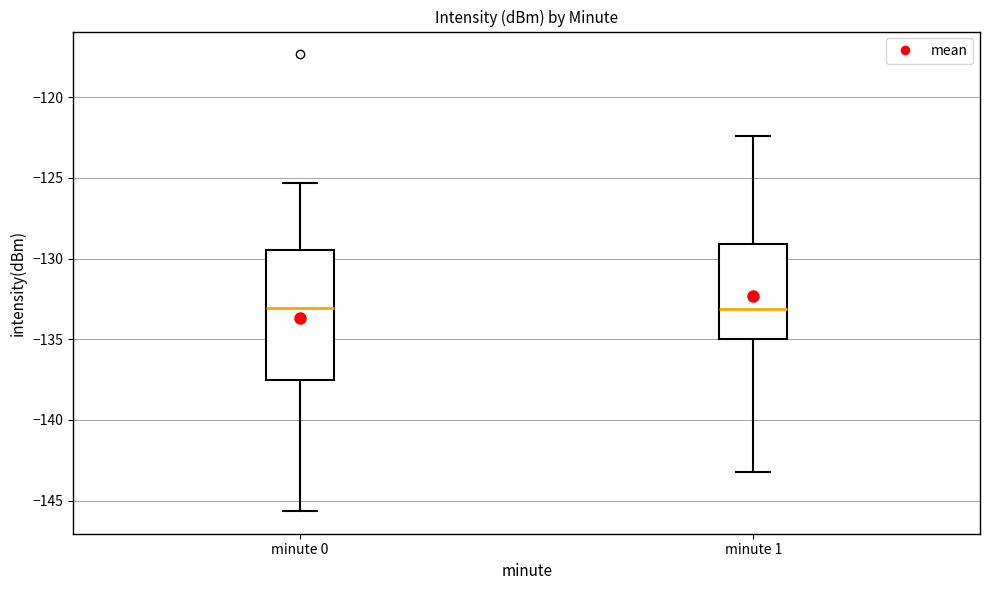

Reading left to right, read every box against the y-axis: the position of its median line, the range the box covers, and the ends of its whiskers. The values are not printed on the chart, so give them approximately, as read against the axis.

minute 0: median -133.0, box -137.5 to -129.5, whiskers -145.5 to -125.5
minute 1: median -133.0, box -135.0 to -129.0, whiskers -143.0 to -122.5